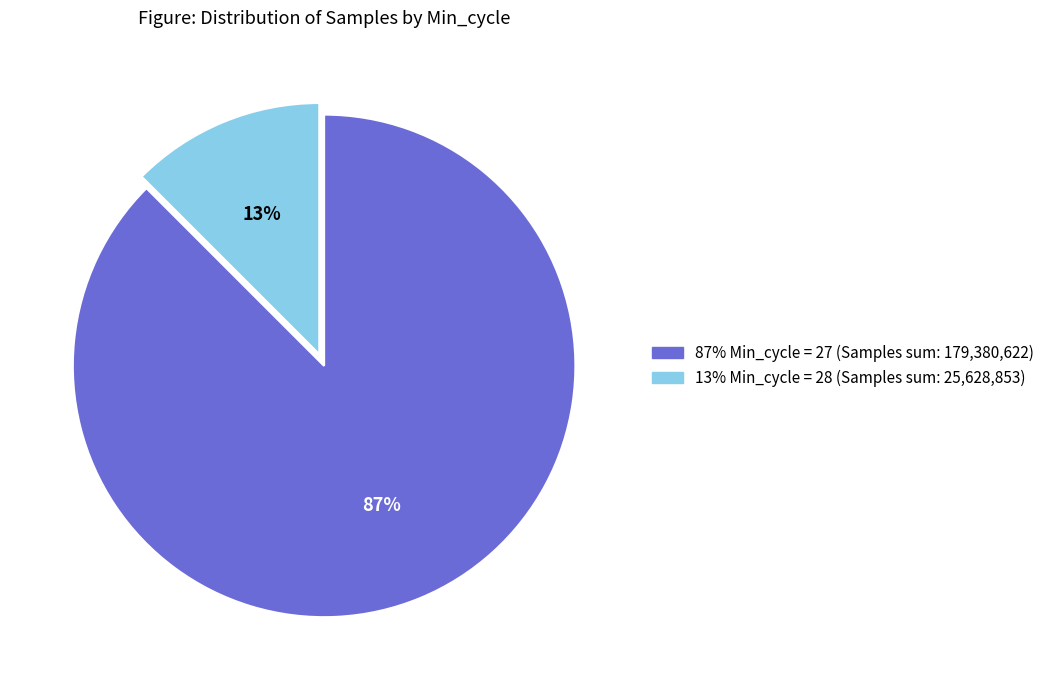

How many segments does this pie chart have?

2